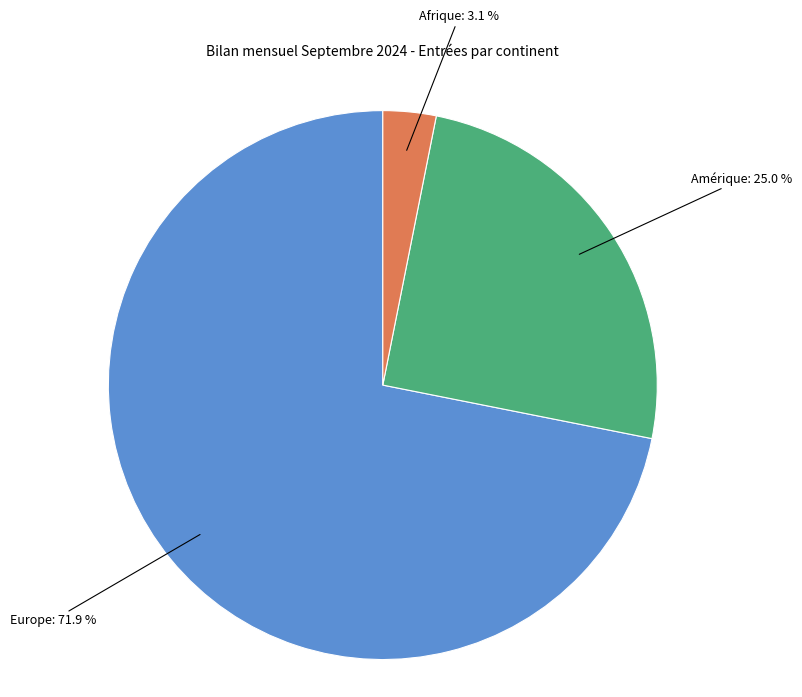

How many segments does this pie chart have?

3